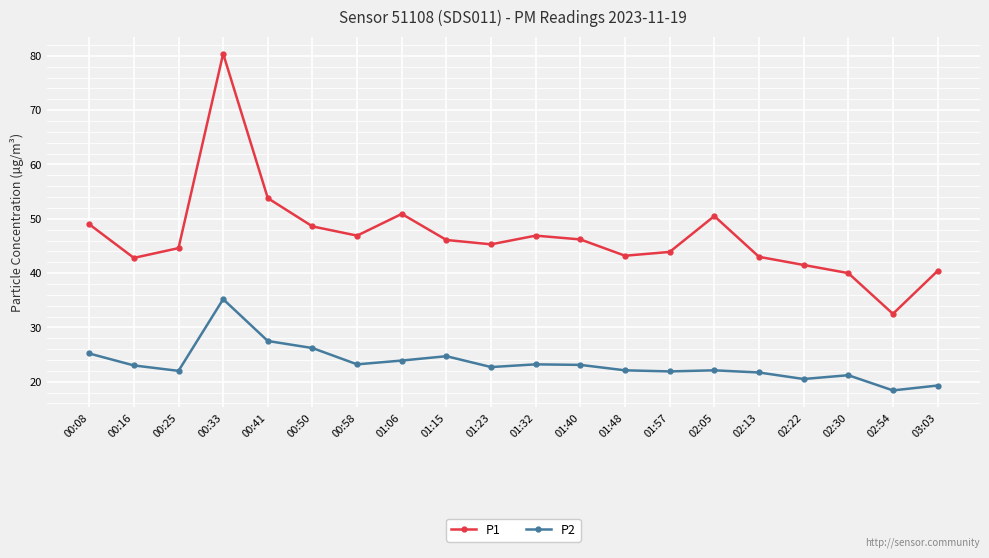

Does the chart have visible grid lines?

Yes